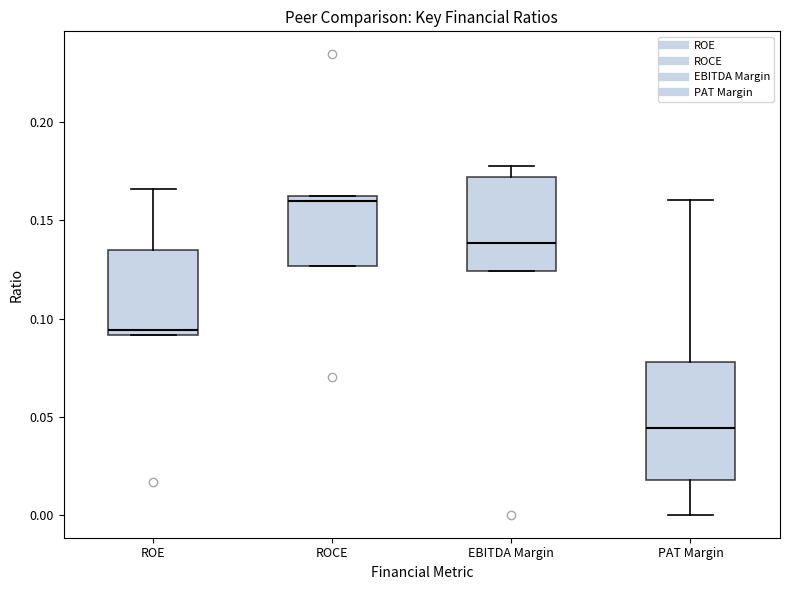

Reading left to right, read every box against the y-axis: the position of its median line, the range the box covers, and the ends of its whiskers. The values are not printed on the chart, so give them approximately, as read against the axis.

ROE: median 0.095, box 0.090 to 0.135, whiskers 0.090 to 0.165
ROCE: median 0.160, box 0.125 to 0.165, whiskers 0.125 to 0.165
EBITDA Margin: median 0.140, box 0.125 to 0.170, whiskers 0.125 to 0.180
PAT Margin: median 0.045, box 0.020 to 0.080, whiskers 0.000 to 0.160